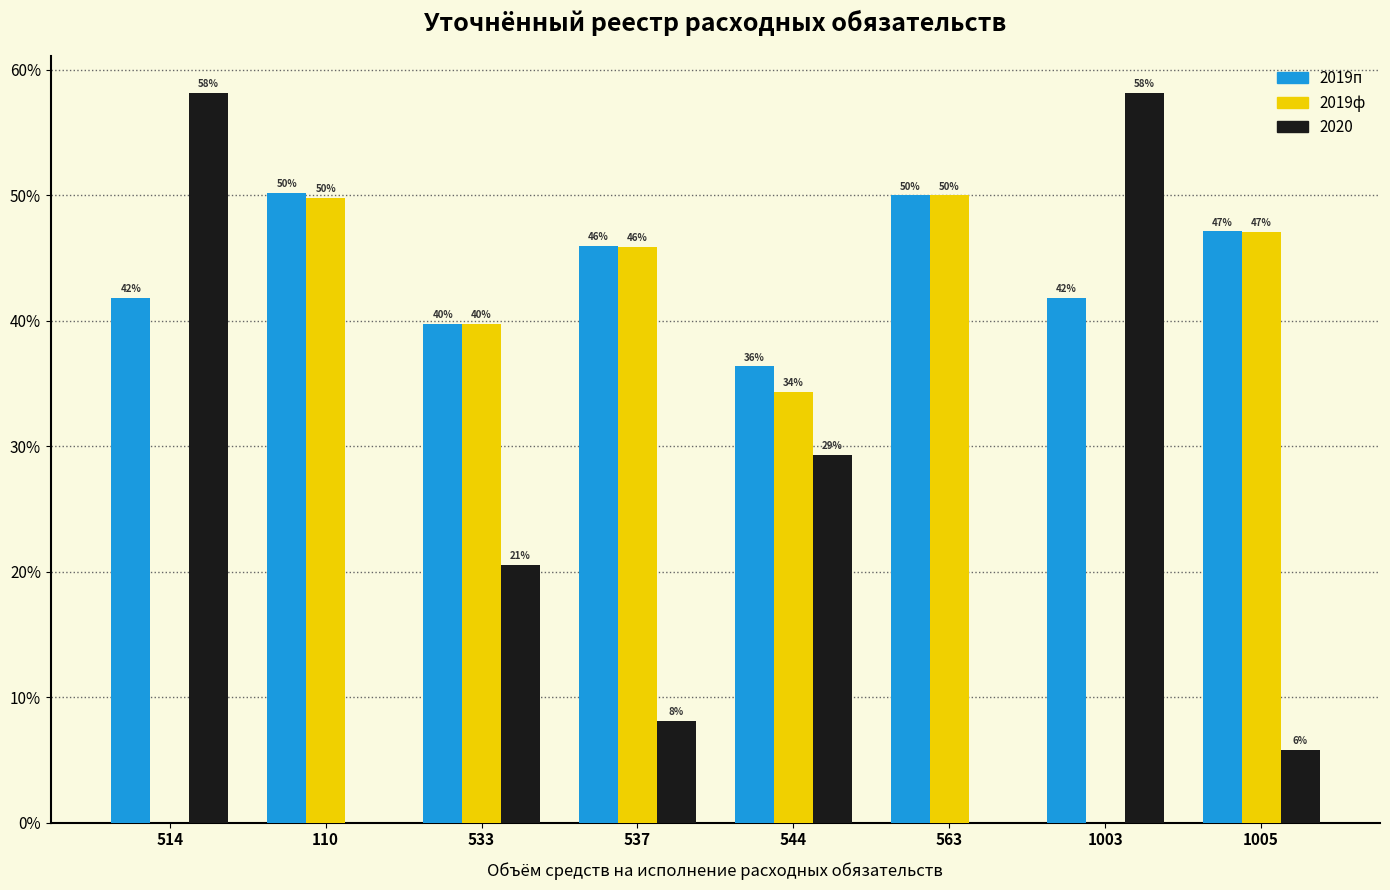

The 2019п series shows 41.8 at 514. True or false?

True